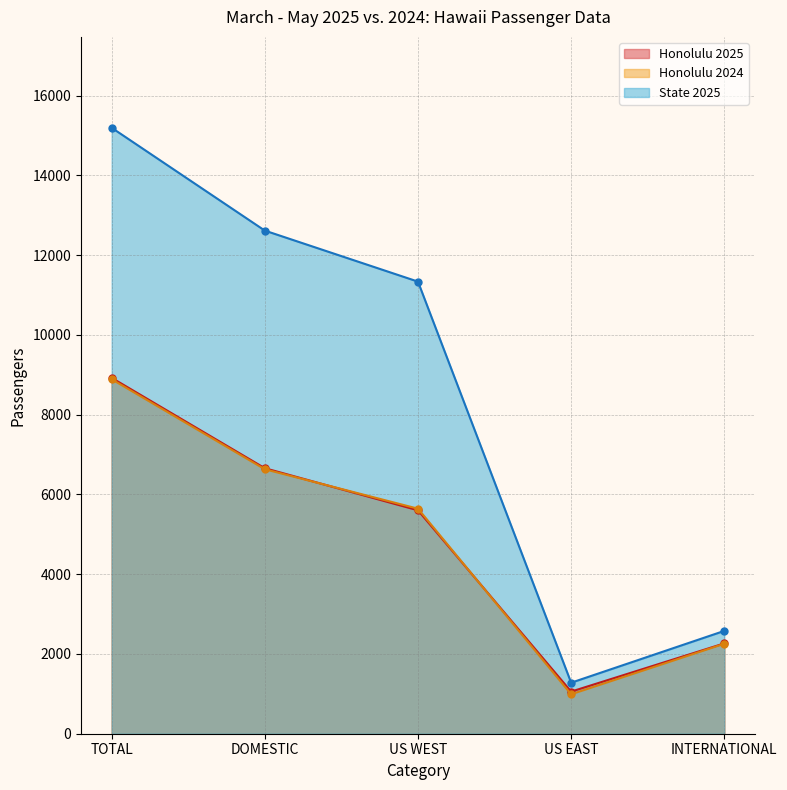

Between which two adjacent categories do Honolulu 2024 and Honolulu 2025 first intersect?

DOMESTIC and US WEST